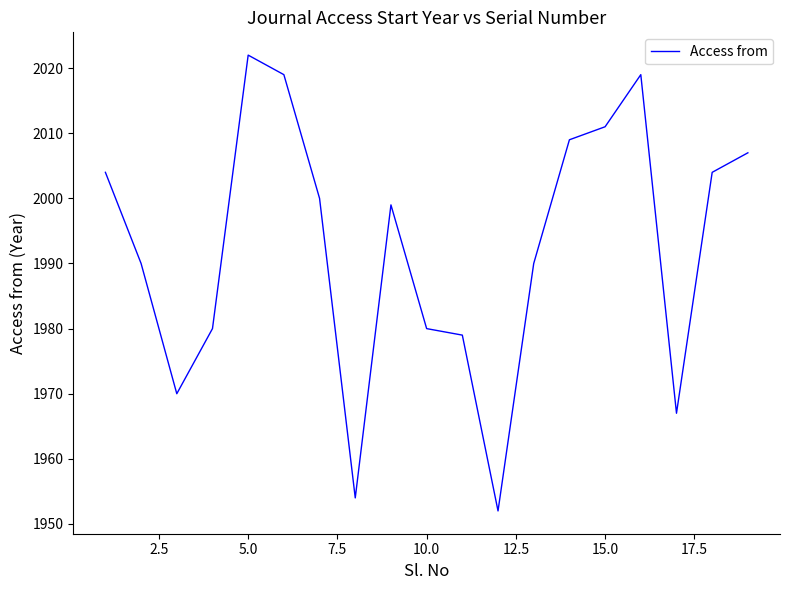

What is the minimum value shown in the chart?

1952